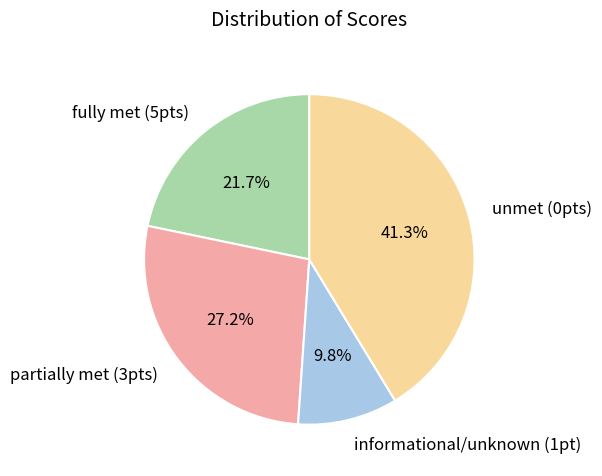

Rank the categories by value from lowest to highest.

informational/unknown (1pt), fully met (5pts), partially met (3pts), unmet (0pts)